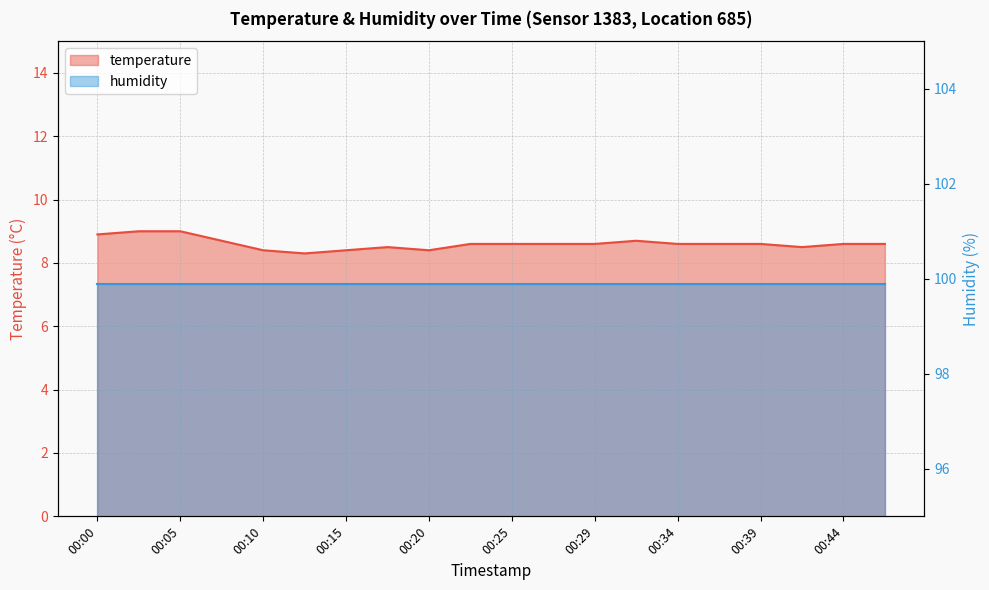

Count the values in the range 8 to 9.

20